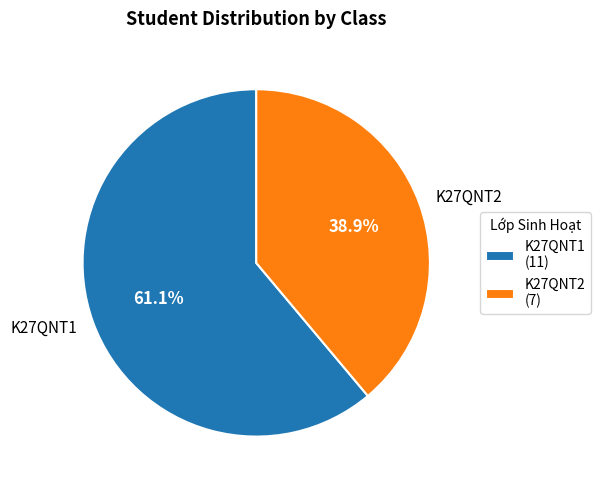

How many slices are in this pie chart?

2